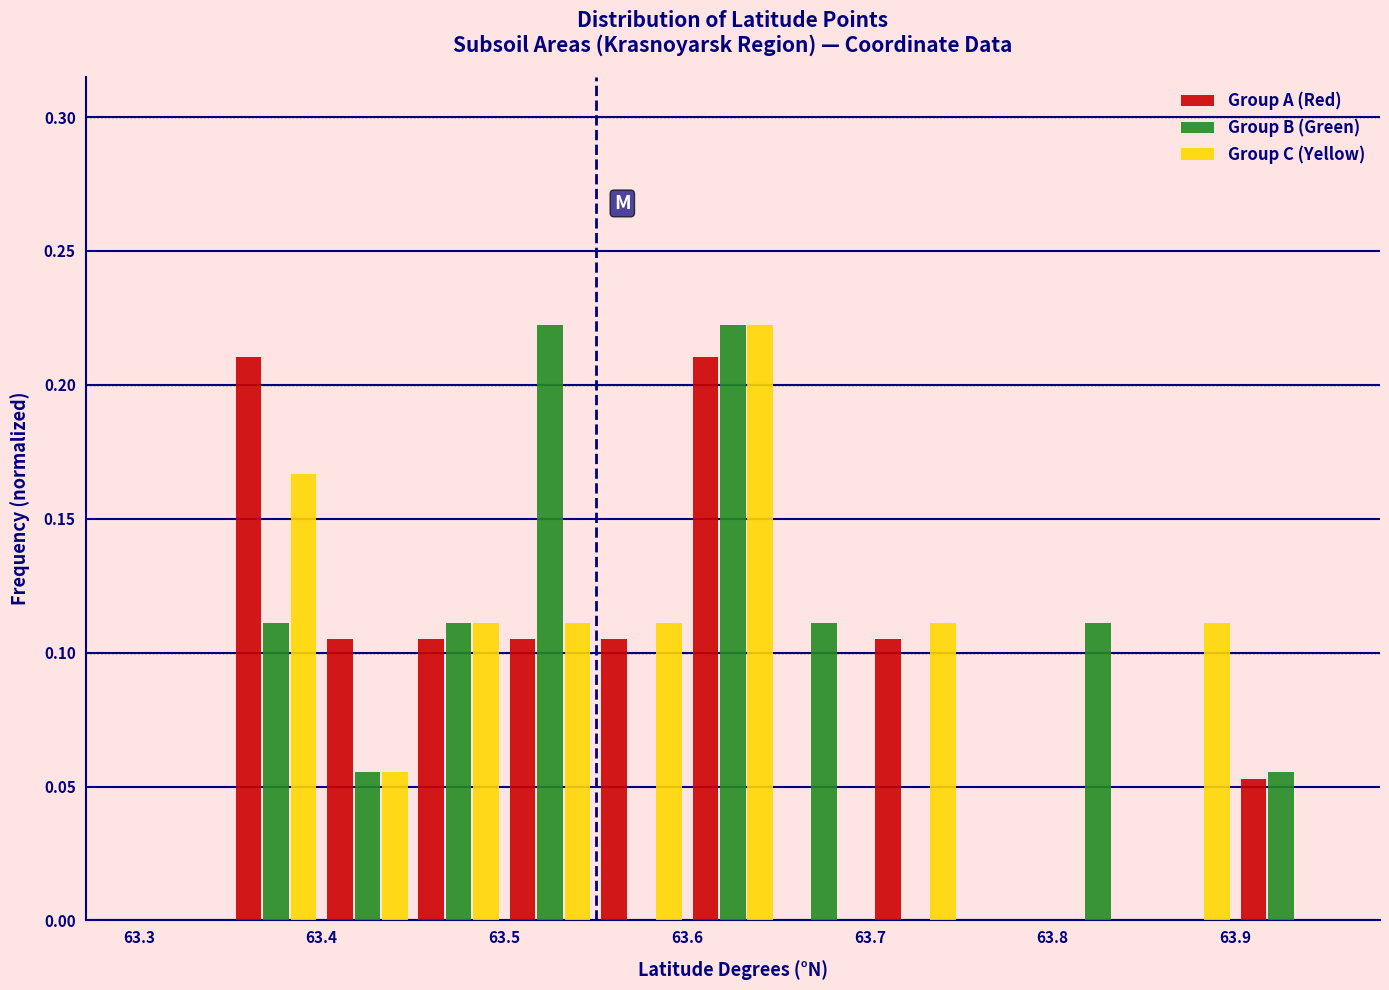

Reading left to right, list every range on the x-axis with the height of the bar of each series over it. The values are not printed on the chart, so give them approximately, as read against the axis.

63.30 to 63.35: Group A (Red)=0	Group B (Green)=0	Group C (Yellow)=0
63.35 to 63.40: Group A (Red)=0.210	Group B (Green)=0.110	Group C (Yellow)=0.165
63.40 to 63.45: Group A (Red)=0.105	Group B (Green)=0.055	Group C (Yellow)=0.055
63.45 to 63.50: Group A (Red)=0.105	Group B (Green)=0.110	Group C (Yellow)=0.110
63.50 to 63.55: Group A (Red)=0.105	Group B (Green)=0.220	Group C (Yellow)=0.110
63.55 to 63.60: Group A (Red)=0.105	Group B (Green)=0	Group C (Yellow)=0.110
63.60 to 63.65: Group A (Red)=0.210	Group B (Green)=0.220	Group C (Yellow)=0.220
63.65 to 63.70: Group A (Red)=0	Group B (Green)=0.110	Group C (Yellow)=0
63.70 to 63.75: Group A (Red)=0.105	Group B (Green)=0	Group C (Yellow)=0.110
63.75 to 63.80: Group A (Red)=0	Group B (Green)=0	Group C (Yellow)=0
63.80 to 63.85: Group A (Red)=0	Group B (Green)=0.110	Group C (Yellow)=0
63.85 to 63.90: Group A (Red)=0	Group B (Green)=0	Group C (Yellow)=0.110
63.90 to 63.95: Group A (Red)=0.055	Group B (Green)=0.055	Group C (Yellow)=0